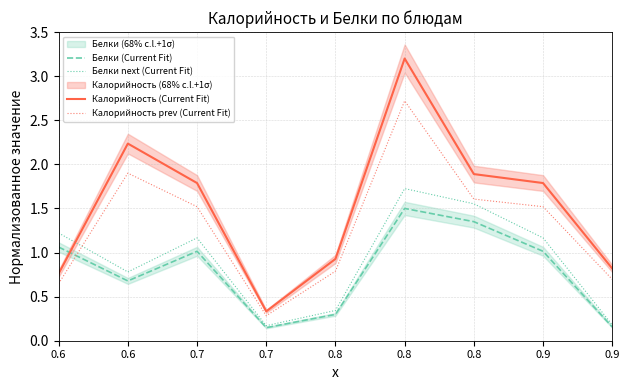

True or false: Белки next (Current Fit) and Белки (Current Fit) intersect in this chart.

False